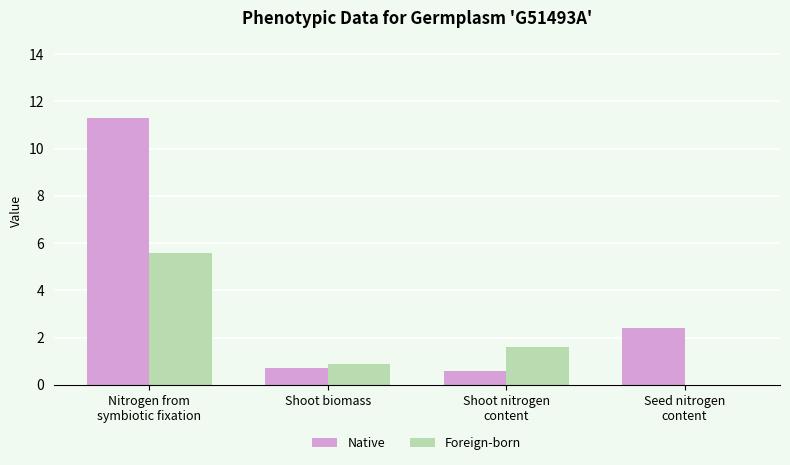

At which category is the sum across all series the highest?

Nitrogen from
symbiotic fixation